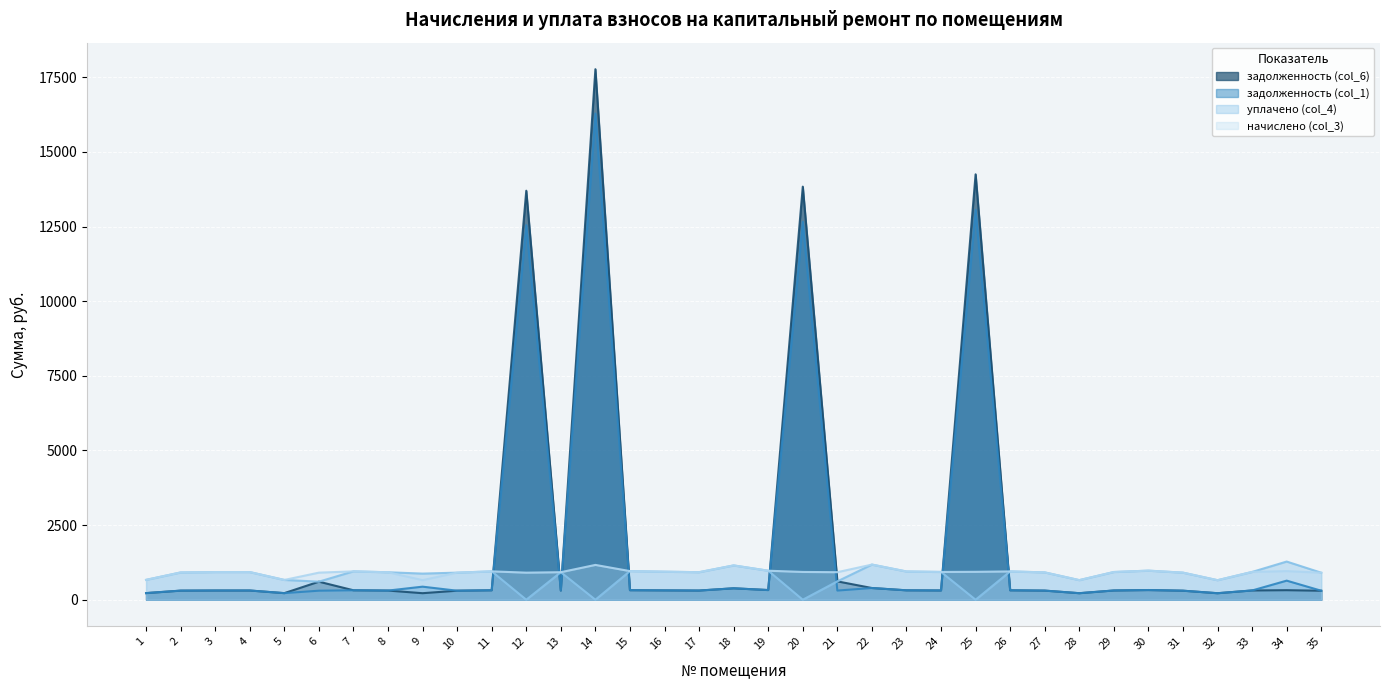

The задолженность (col_6) series shows 308.9 at 3. True or false?

True